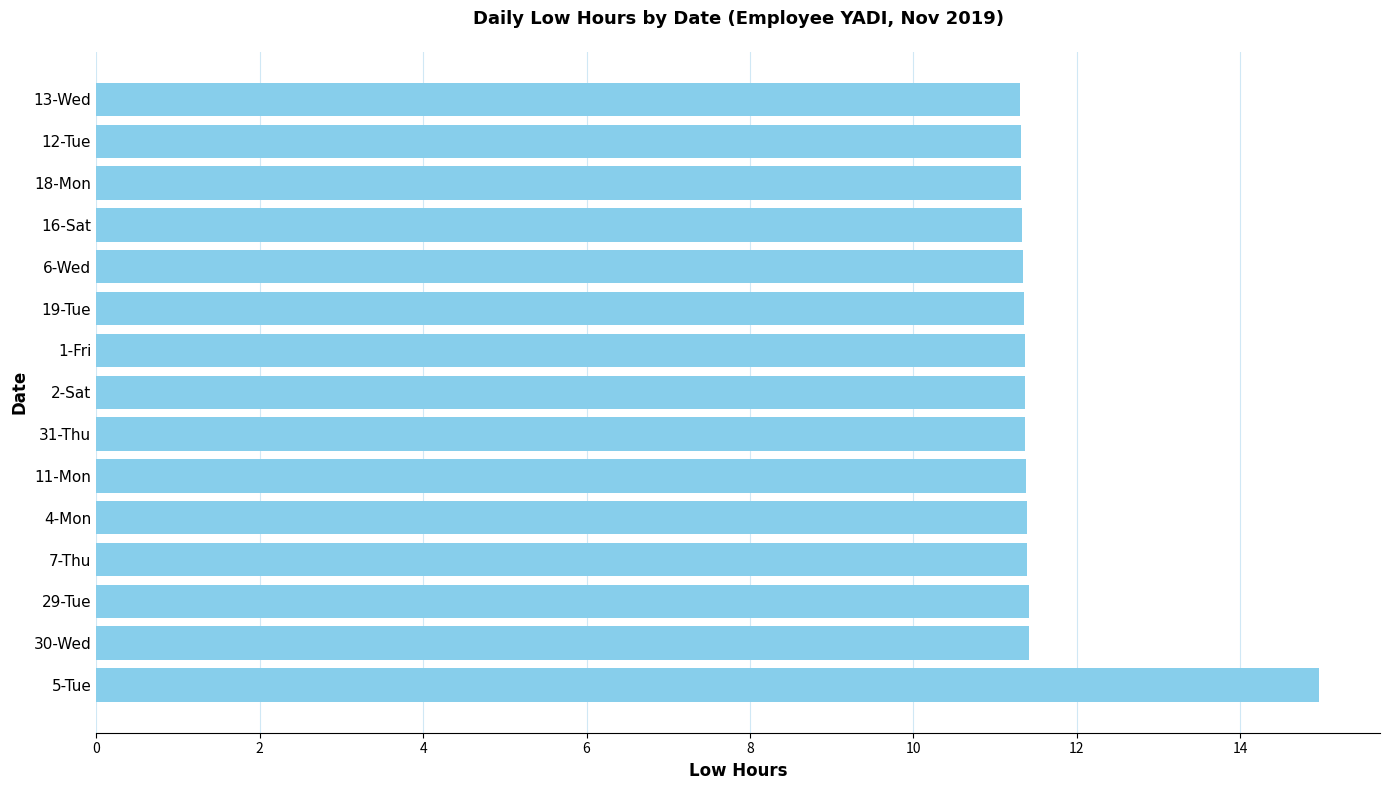

What is the difference between the maximum and minimum values?

3.7